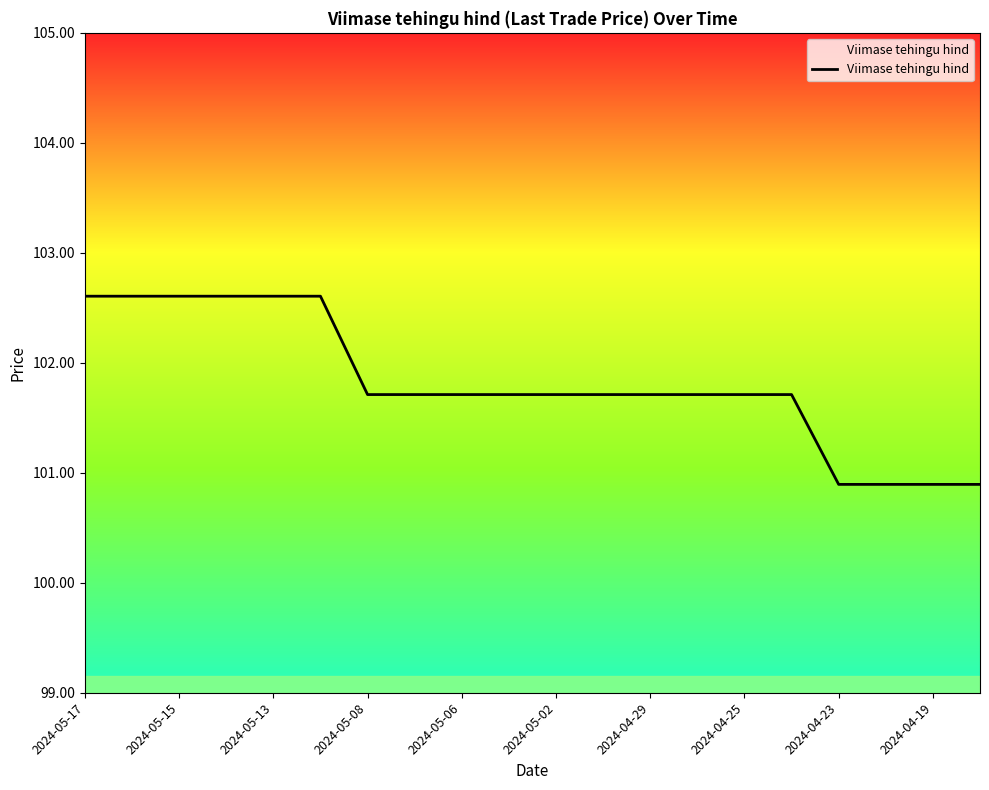

The value at 2024-05-15 is 45.4. True or false?

False